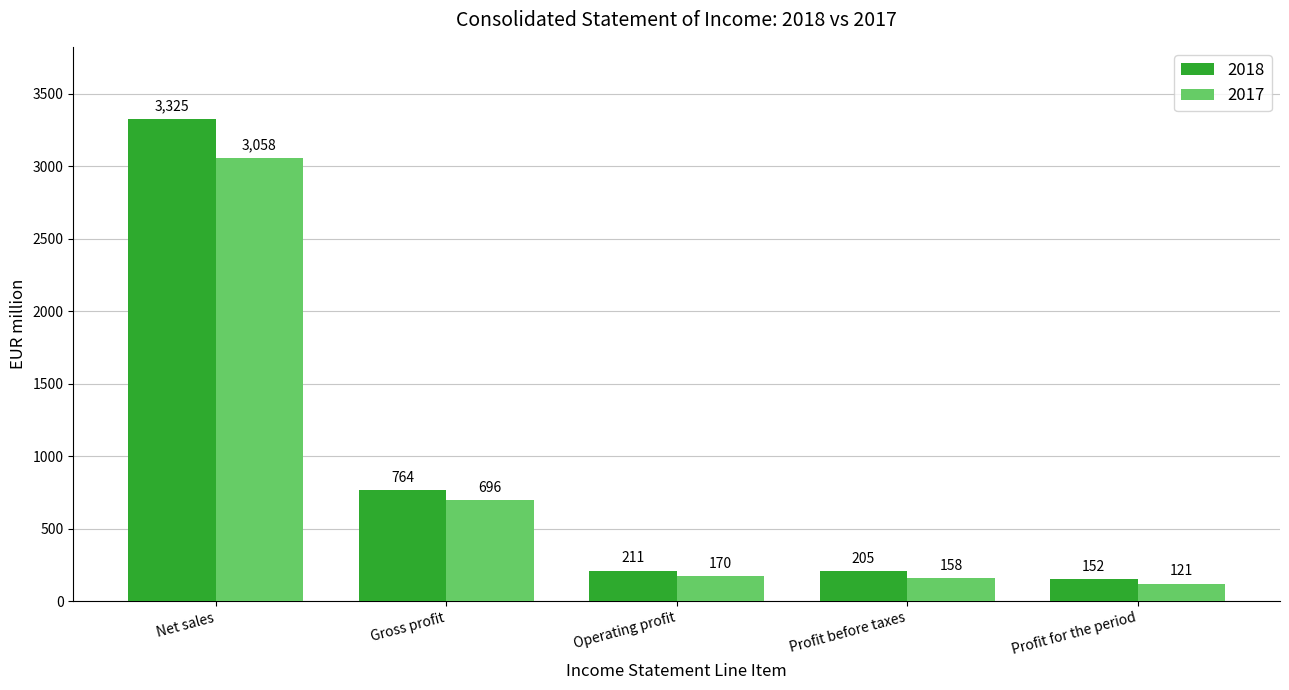

Count the number of categories in the chart.

5